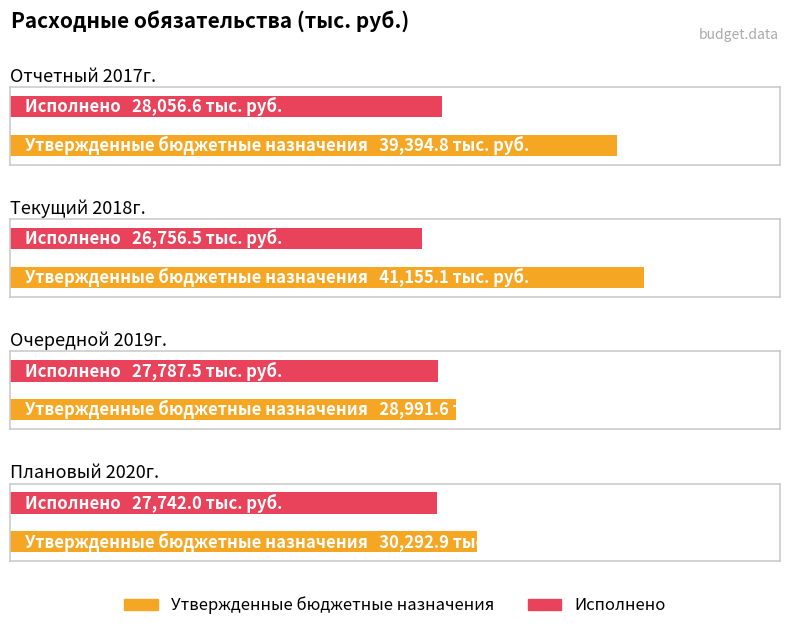

At which label is Исполнено closest to 27406?

Плановый 2020г.